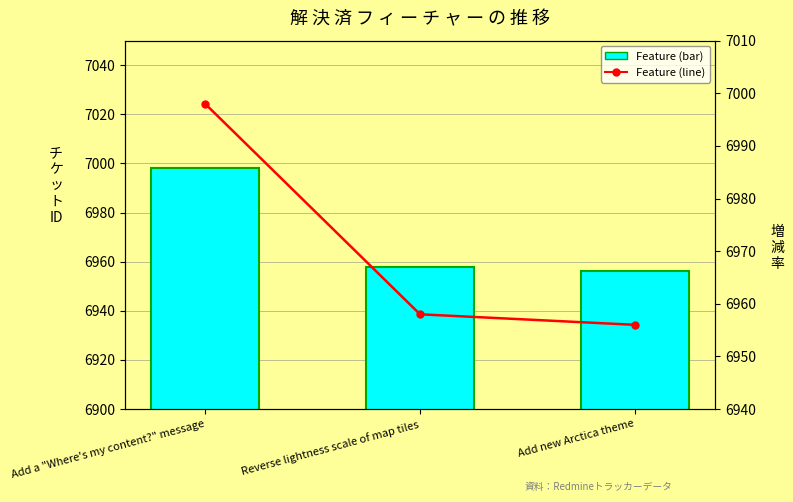

Which series changed the most between Add a "Where's my content?" message and Add new Arctica theme?

Feature